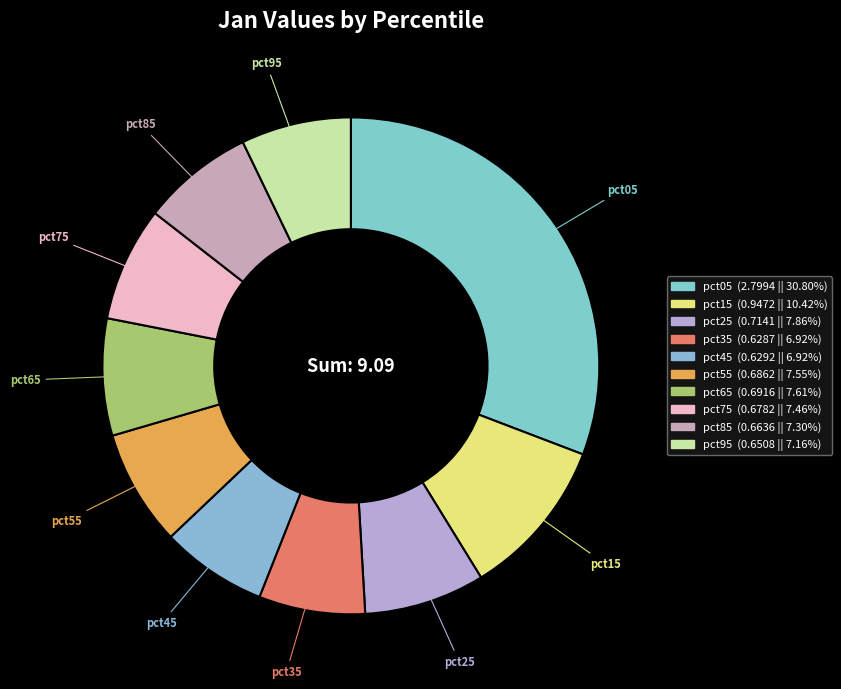

Is there a majority slice in this chart?

No